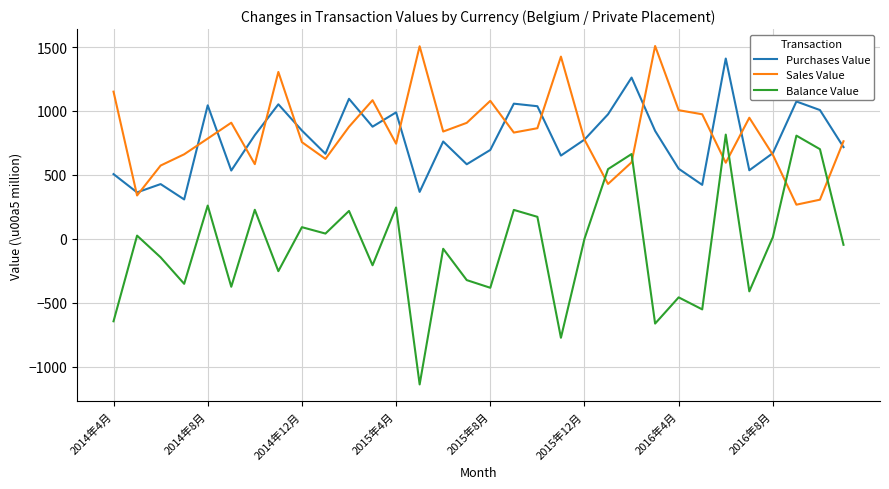

What is the difference between the maximum and minimum values in the Purchases Value series?

1102